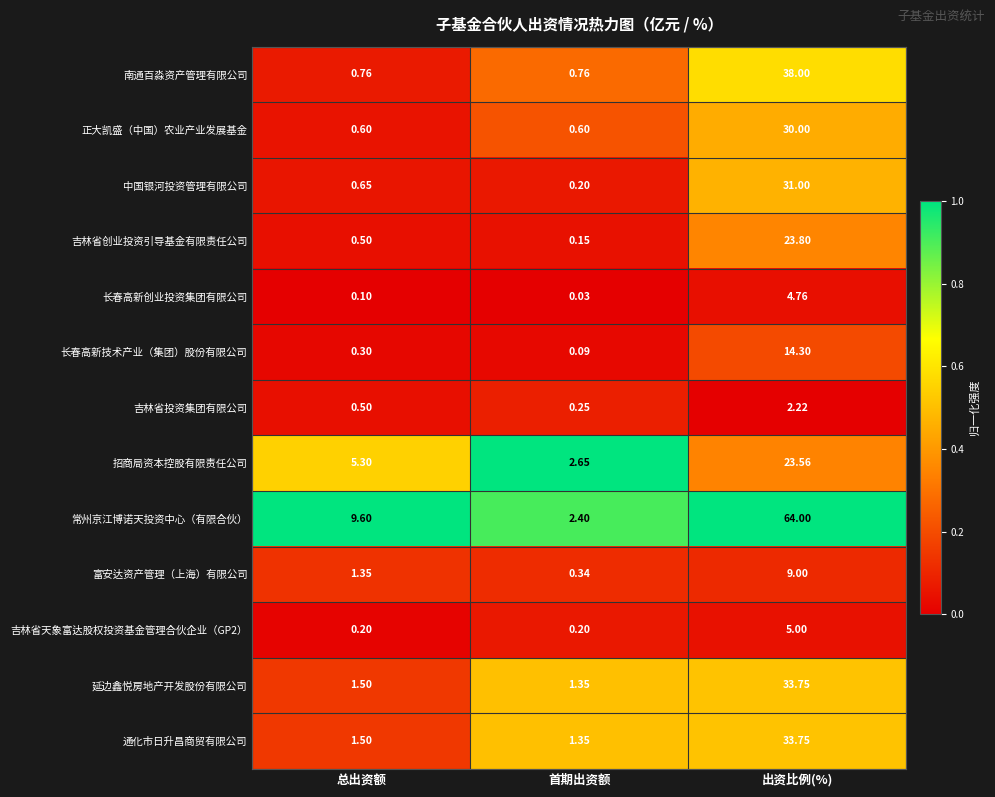

Which series has the largest total across all categories?

常州京江博诺天投资中心（有限合伙）